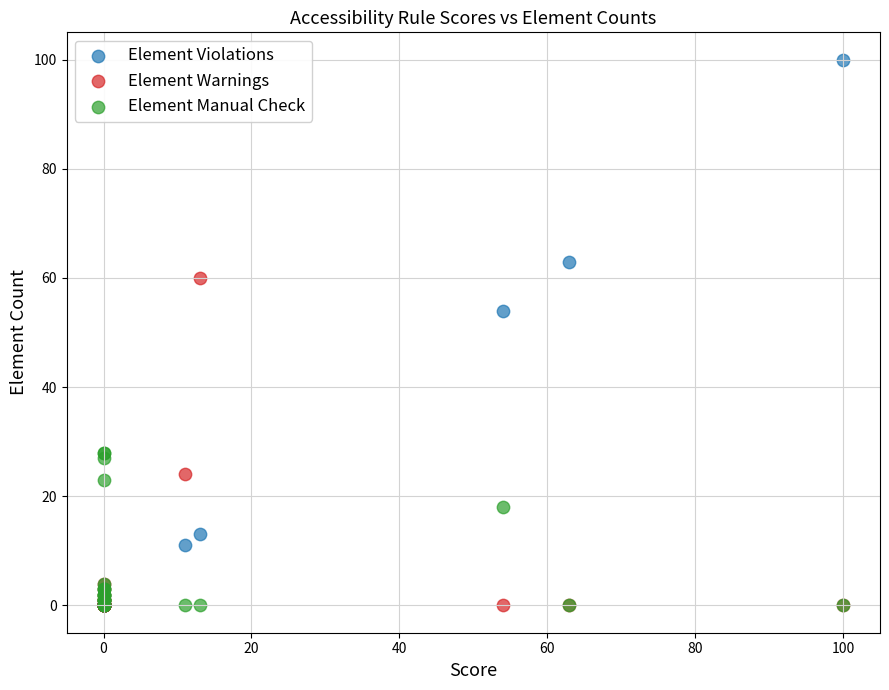

Across all series, what Y value is closest to 50?

54